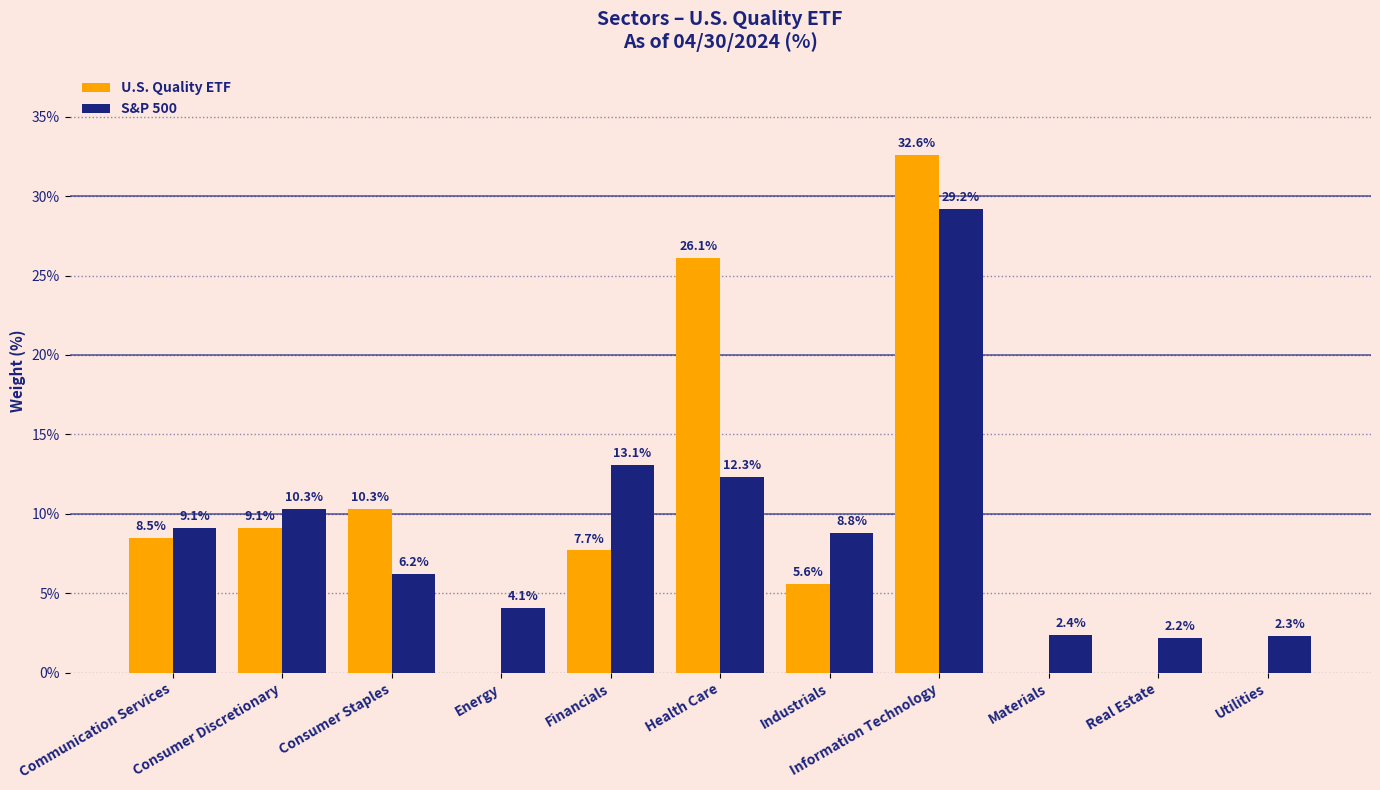

What is the maximum value for S&P 500?

29.2